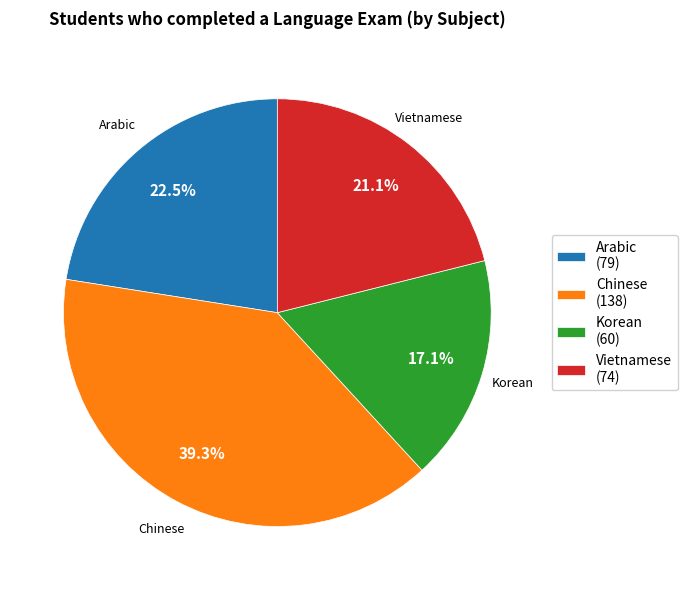

To the nearest percent, what is the average slice percentage?

25%